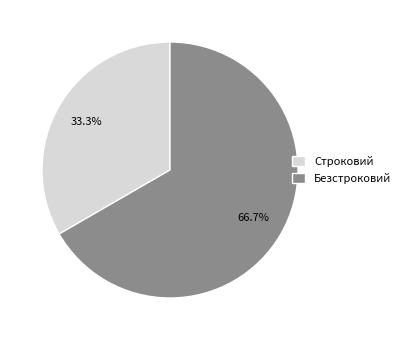

Between Строковий and Безстроковий, which is larger?

Безстроковий